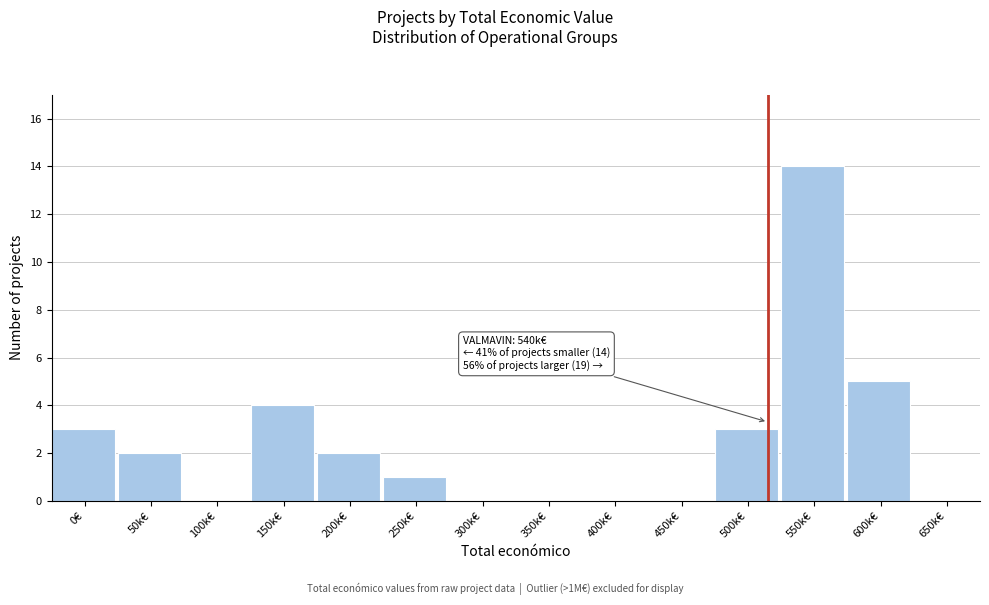

Reading left to right, extract all data points from this chart.

0€=3	50k€=2	100k€=0	150k€=4	200k€=2	250k€=1	300k€=0	350k€=0	400k€=0	450k€=0	500k€=3	550k€=14	600k€=5	650k€=0